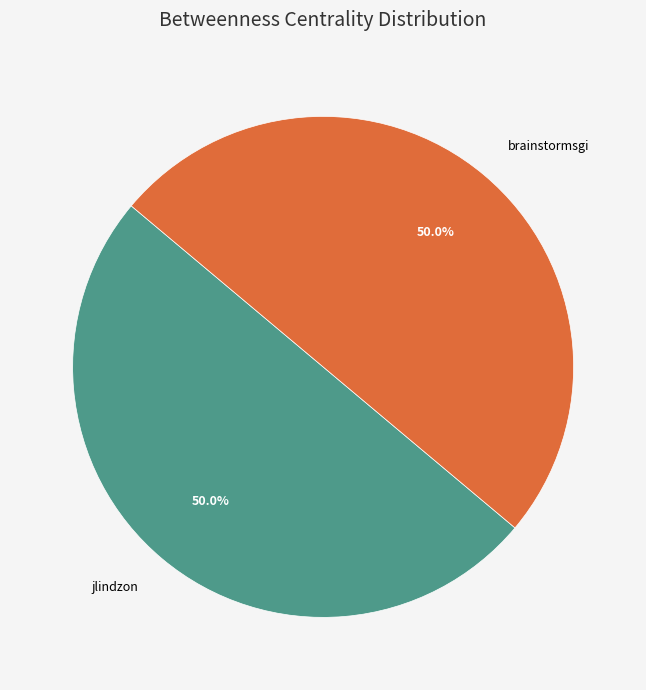

What is the ratio of the value at brainstormsgi to the value at jlindzon?

1.0